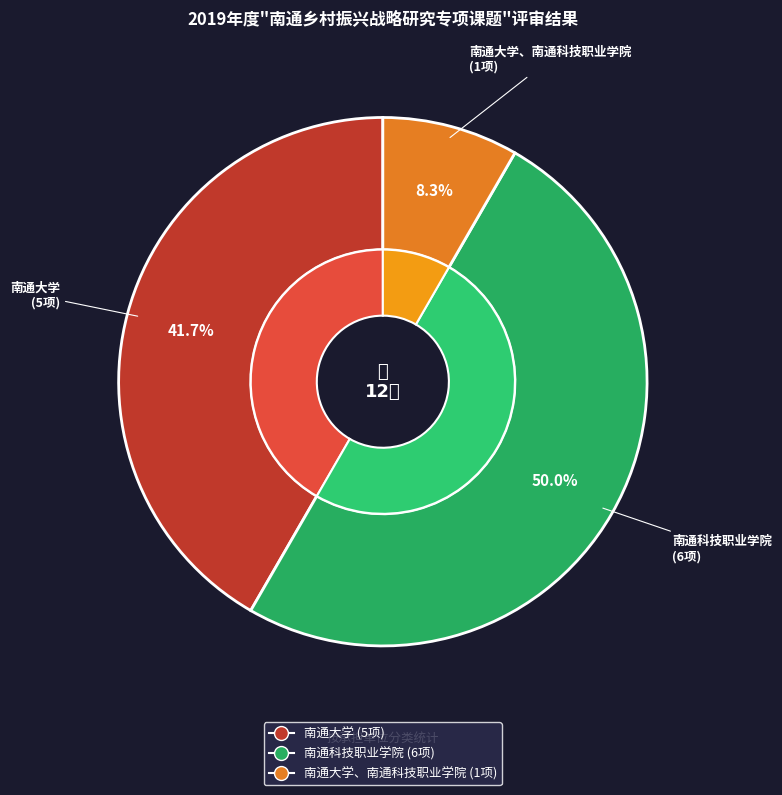

Which slice is the largest?

南通科技职业学院